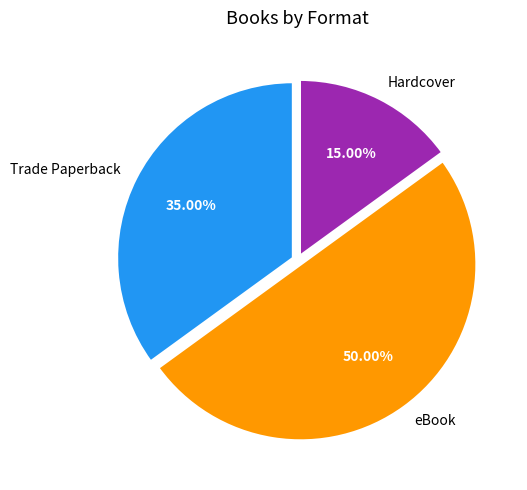

What is the smallest slice in the pie chart?

Hardcover